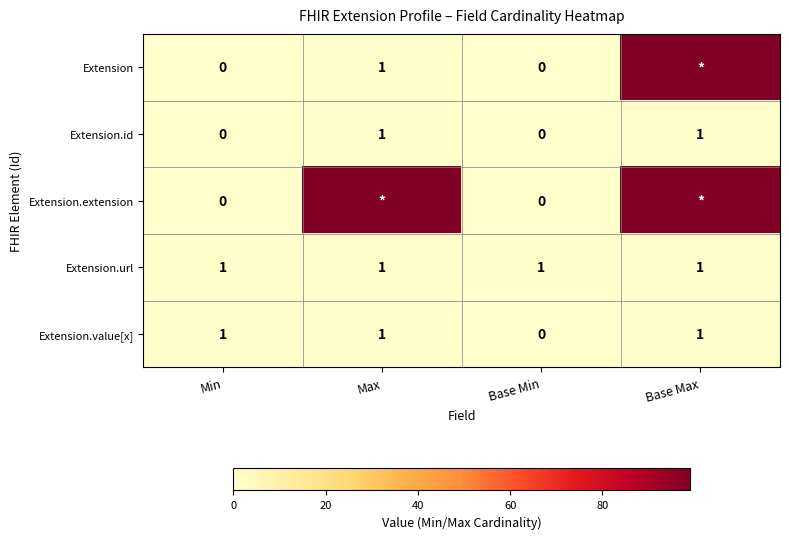

What is the maximum value shown in the chart?

99